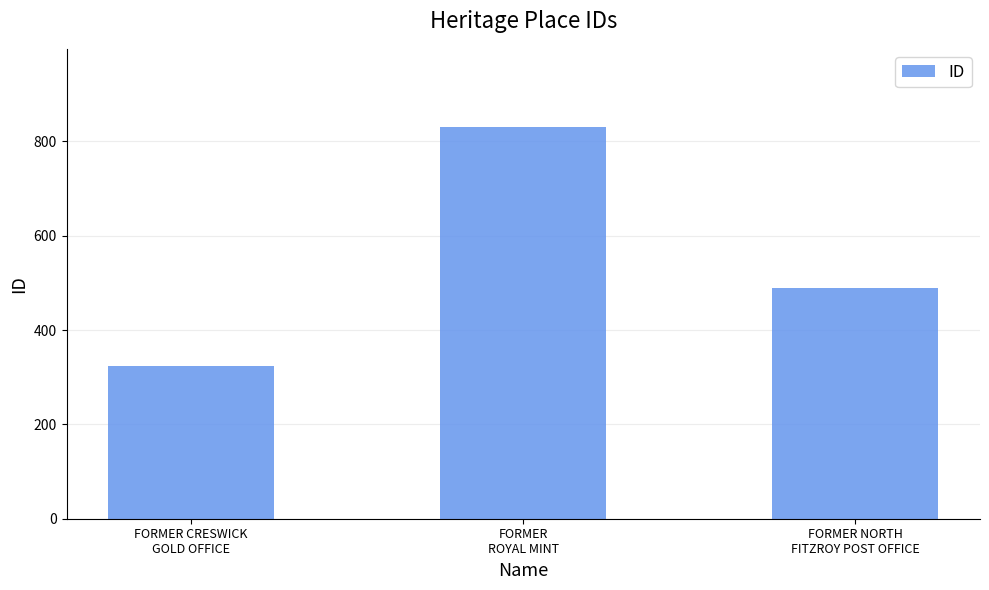

What is the label of the 1st bar from the left?

FORMER CRESWICK
GOLD OFFICE